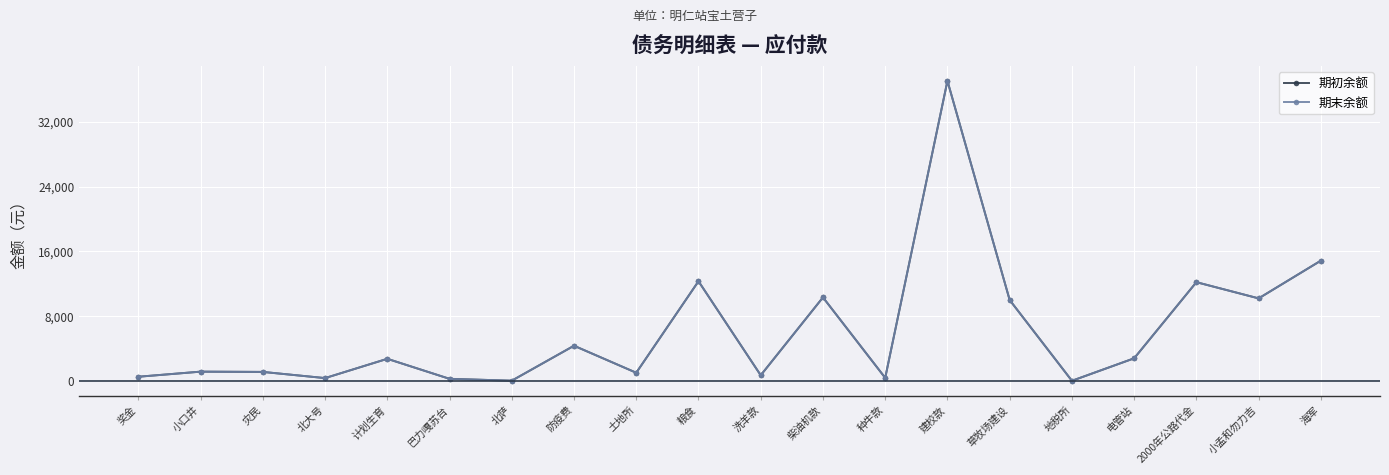

True or false: 期初余额 and 期末余额 cross at least once.

False